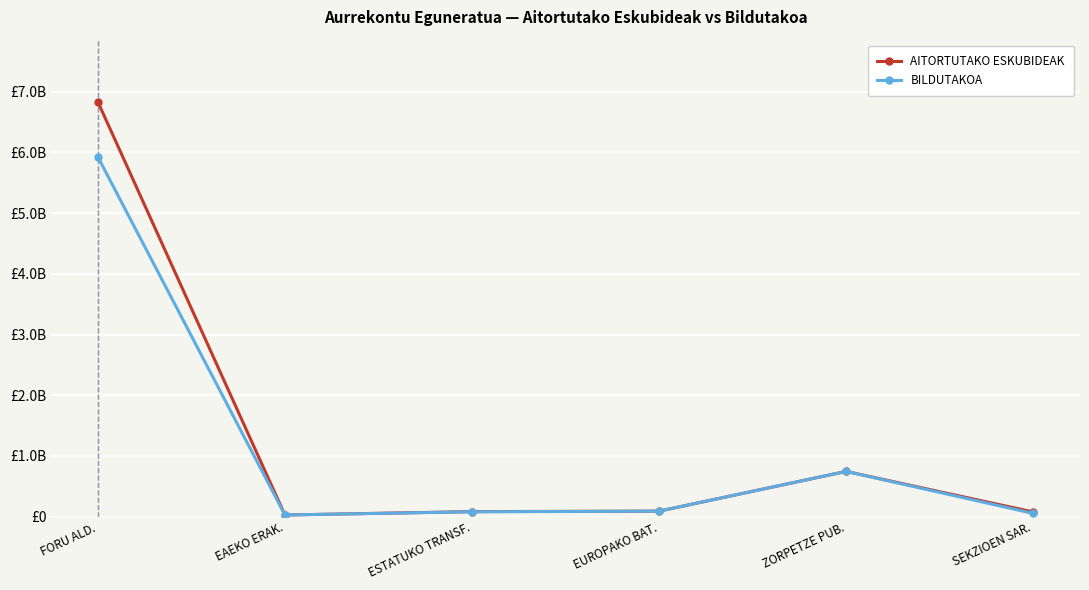

Is the value of BILDUTAKOA at SEKZIOEN SAR. greater than the value of AITORTUTAKO ESKUBIDEAK at ZORPETZE PUB.?

No